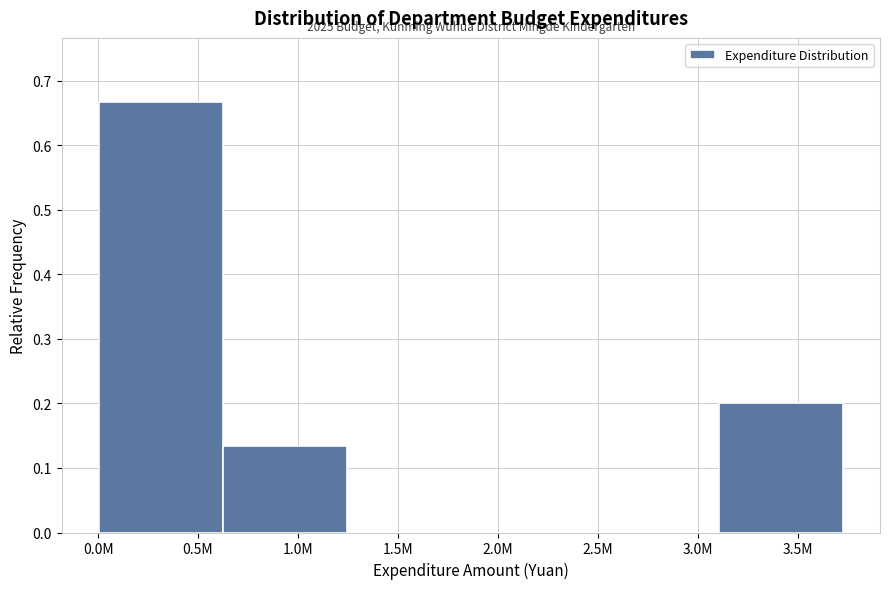

What is the sum of the values at 0.5M and 3.5M?

0.9